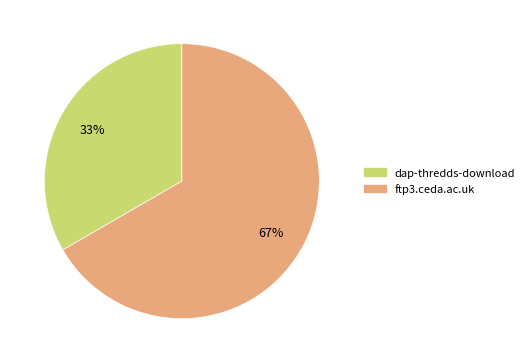

Which slice is the smallest?

dap-thredds-download